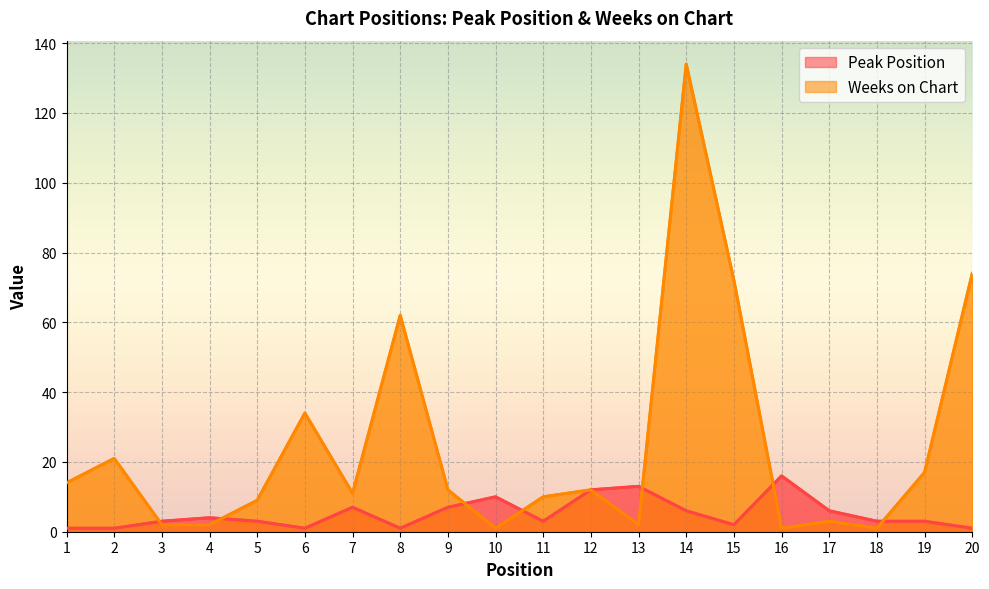

At which category does Weeks on Chart reach its first local peak?

2